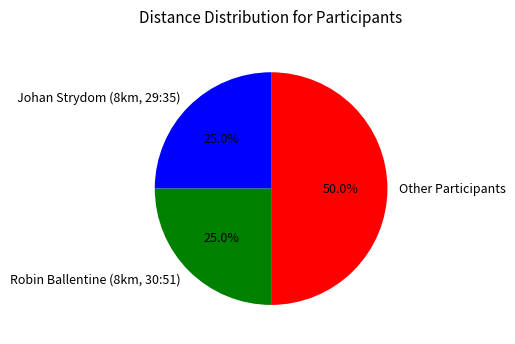

To the nearest percent, what portion does Johan Strydom (8km, 29:35) represent?

25%